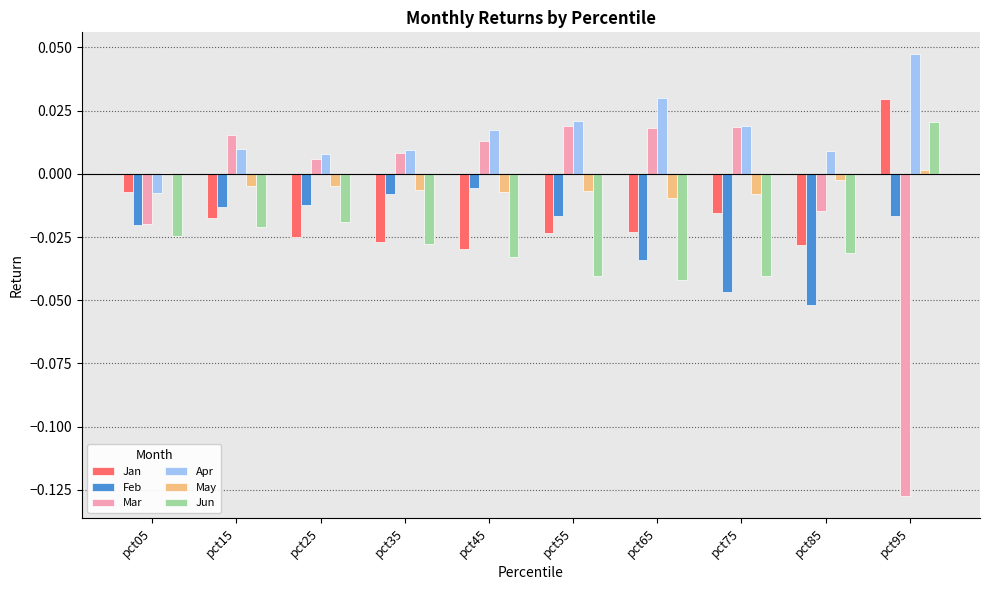

At which label does Jun reach its peak?

pct95